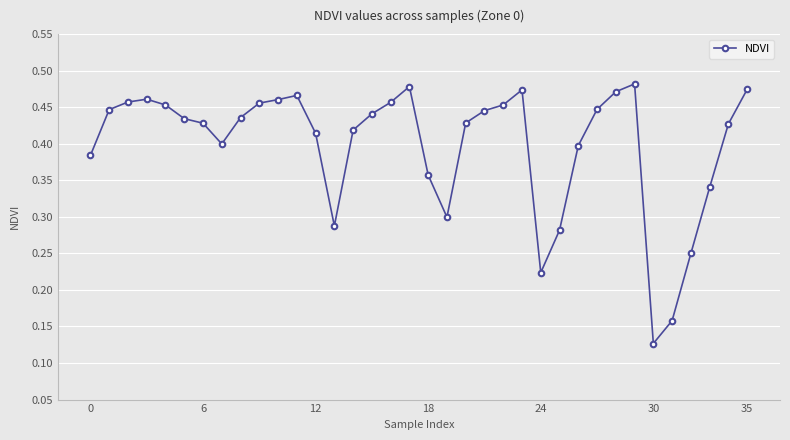

True or false: the data has more than 0 interior local peaks.

True